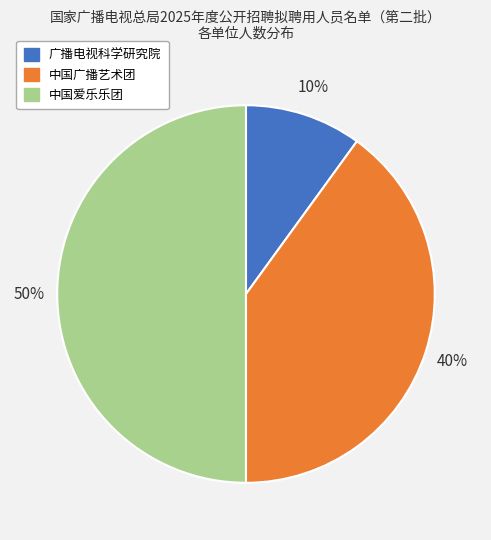

Is 广播电视科学研究院 the majority of the pie?

No